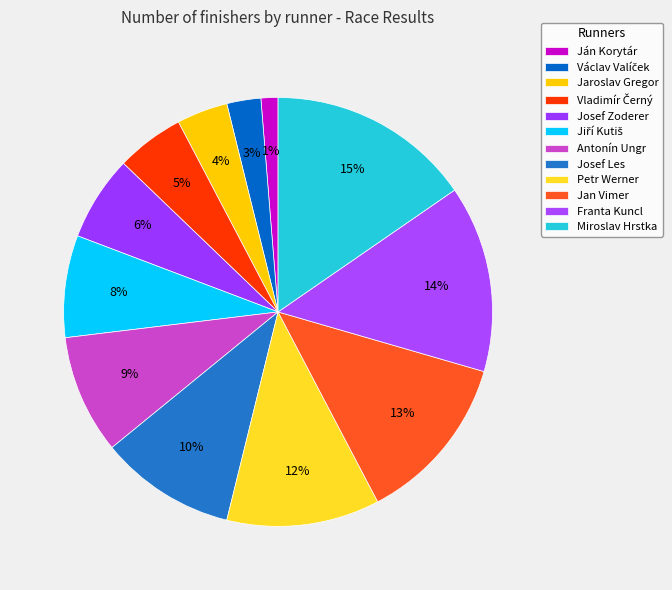

How many segments does this pie chart have?

12